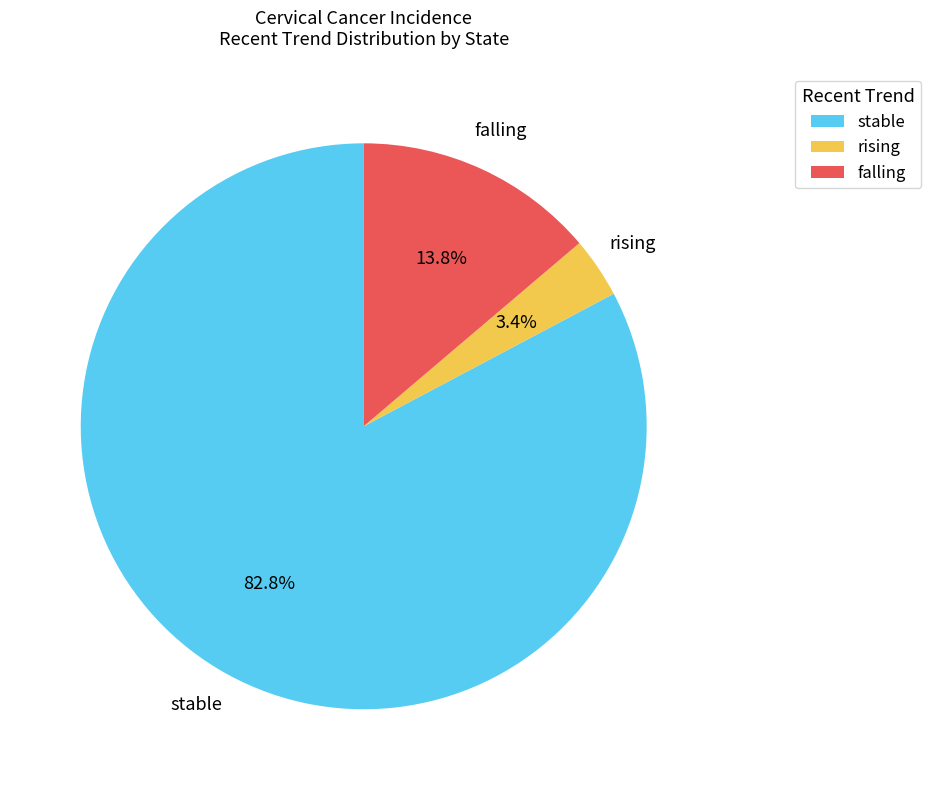

To the nearest percent, what percentage of the pie is stable?

83%